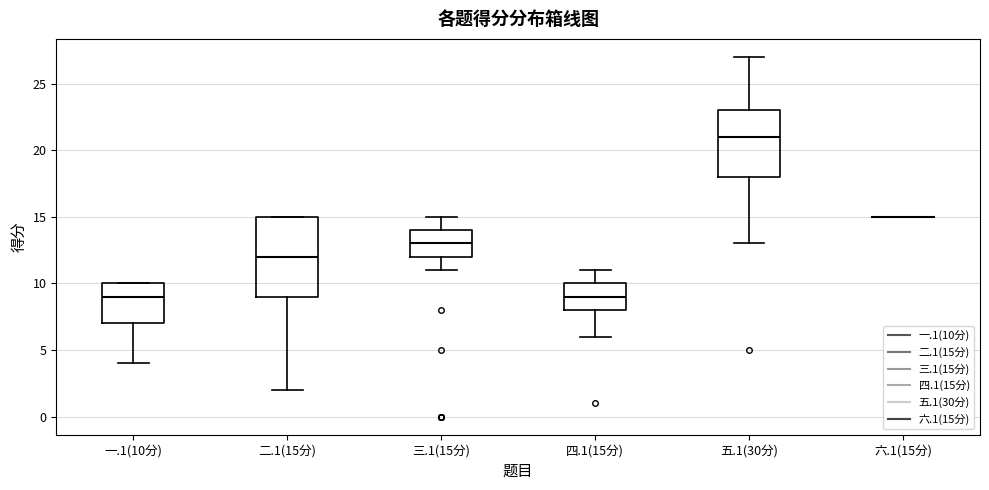

Which box is the tallest, from its lower edge to its upper edge?

二.1(15分)